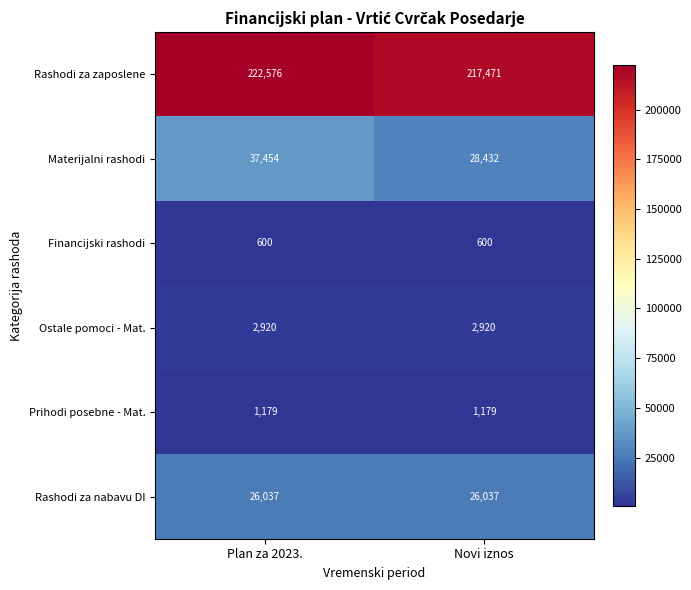

What is the approximate value of Materijalni rashodi at Plan za 2023., to the nearest 100?

37500